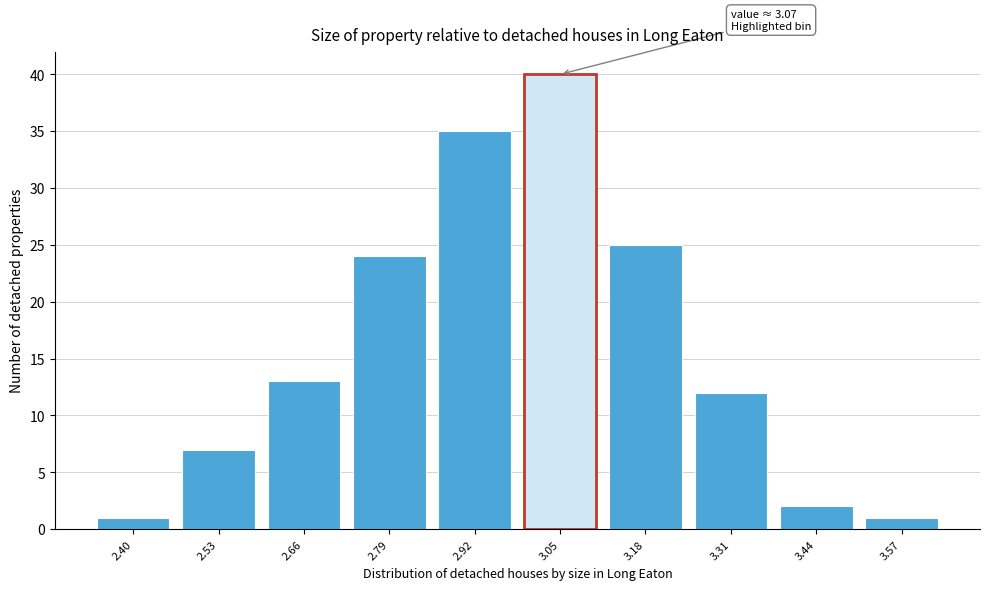

Reading left to right, extract all data points from this chart.

1	7	13	24	35	40	25	12	2	1